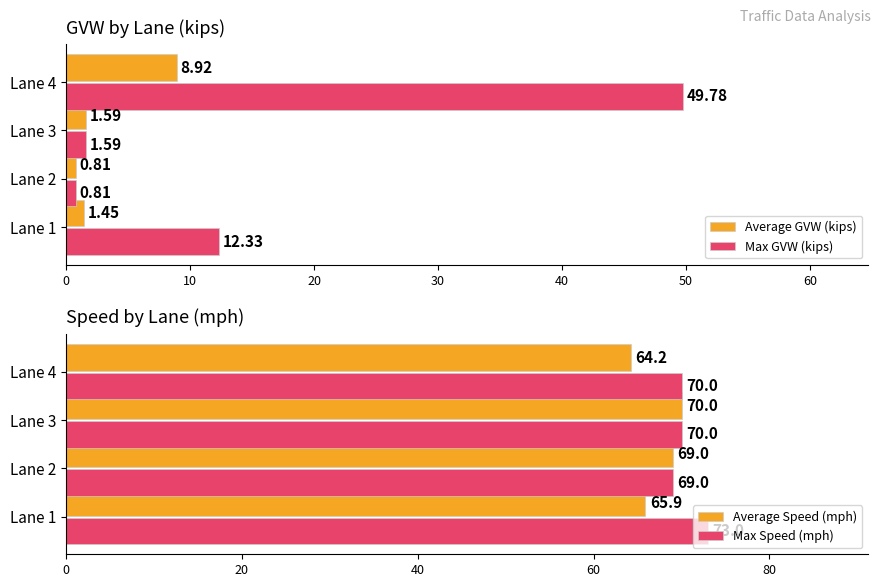

What are all the series names shown in the legend?

Average GVW (kips), Max GVW (kips), Average Speed (mph), Max Speed (mph)